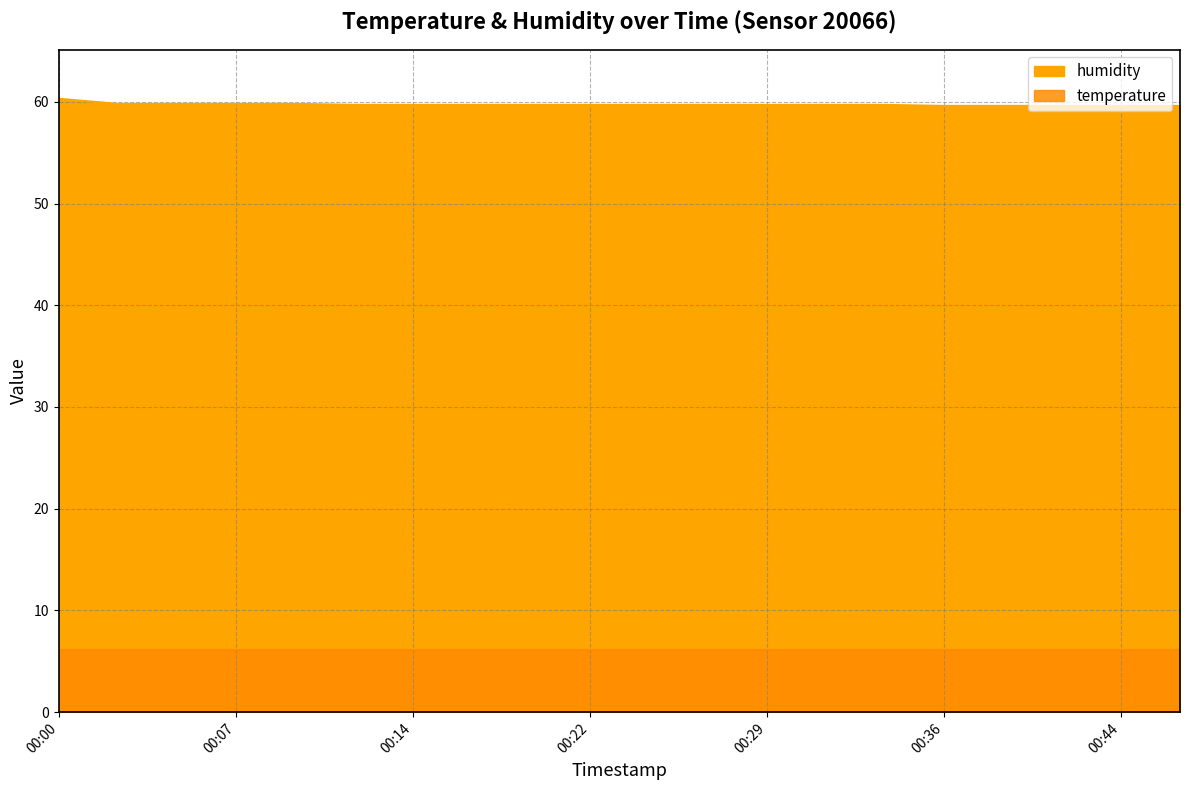

Read the temperature value at 00:29.

6.1